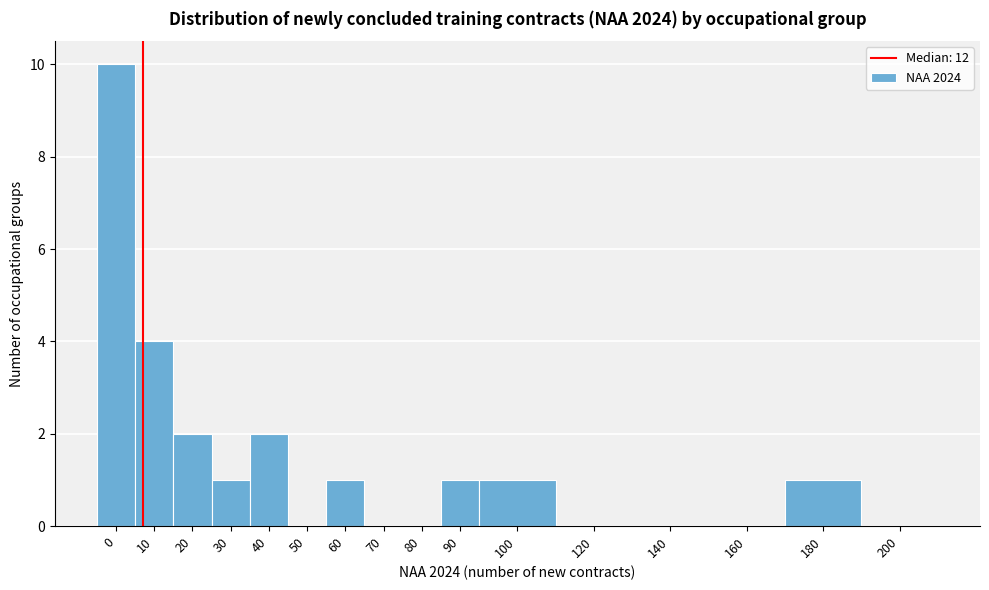

Reading right to left, transcribe all the data shown in this chart.

200=0	180=1	160=0	140=0	120=0	100=1	90=1	80=0	70=0	60=1	50=0	40=2	30=1	20=2	10=4	0=10